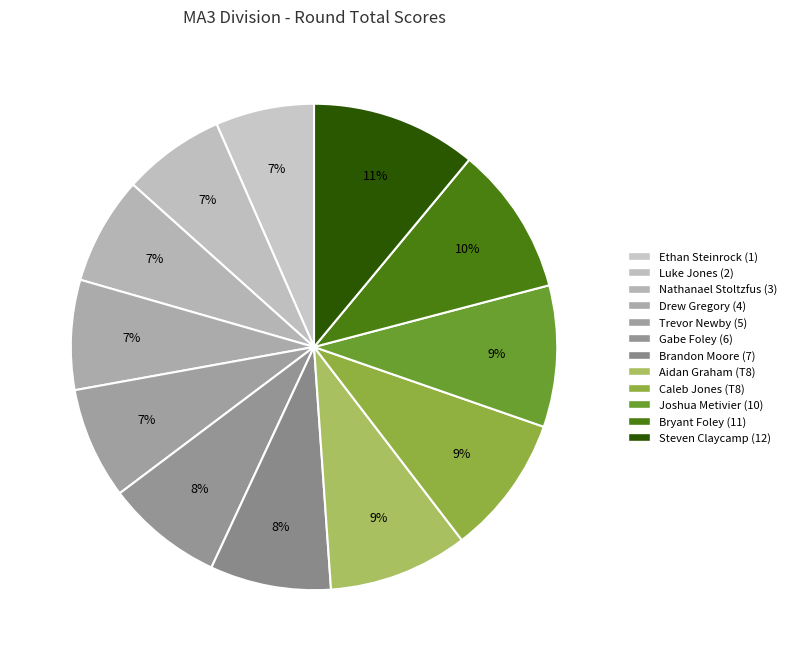

Is it true that Joshua Metivier (10) is 23% of the pie?

False